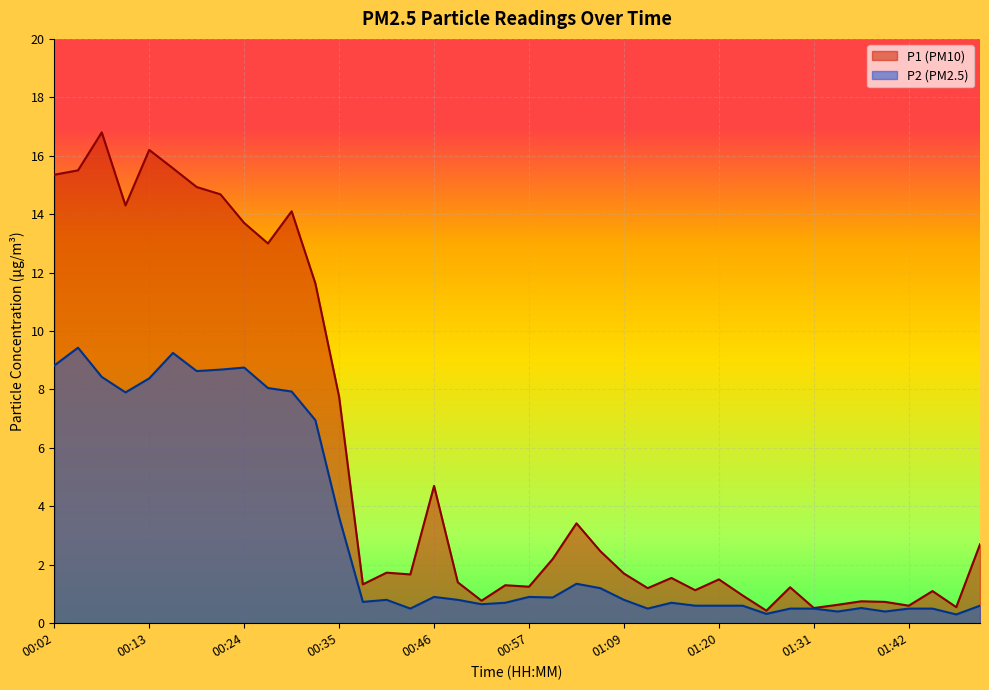

Rank the series by their average value, from highest to lowest.

P1 (PM10), P2 (PM2.5)